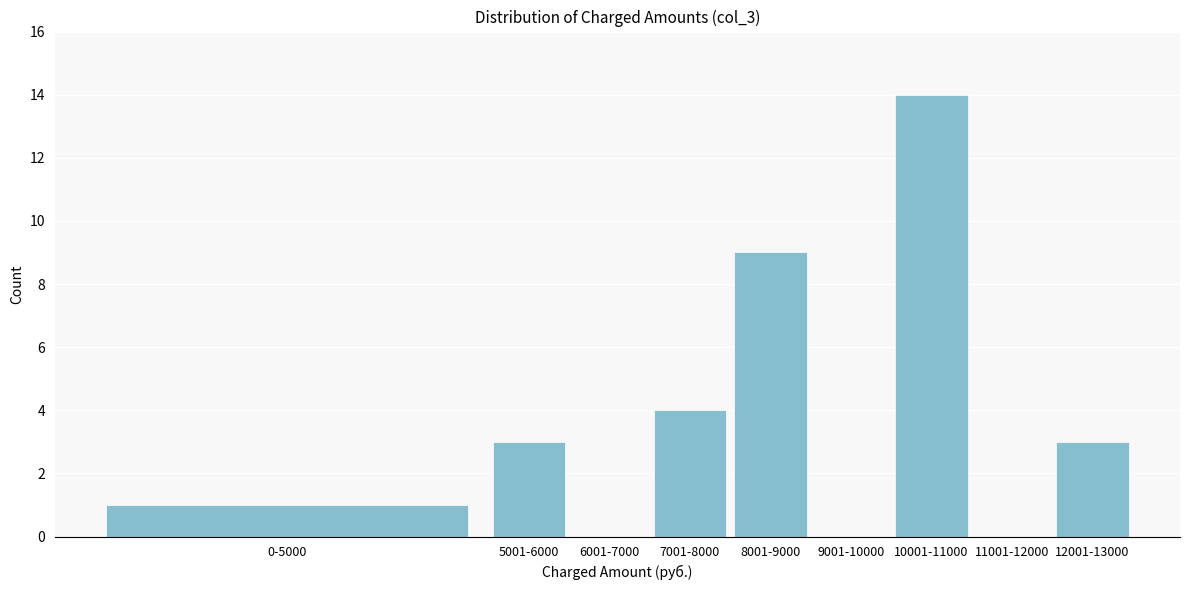

Reading left to right, what are all the values shown in this chart?

0-5000=1	5001-6000=3	6001-7000=0	7001-8000=4	8001-9000=9	9001-10000=0	10001-11000=14	11001-12000=0	12001-13000=3